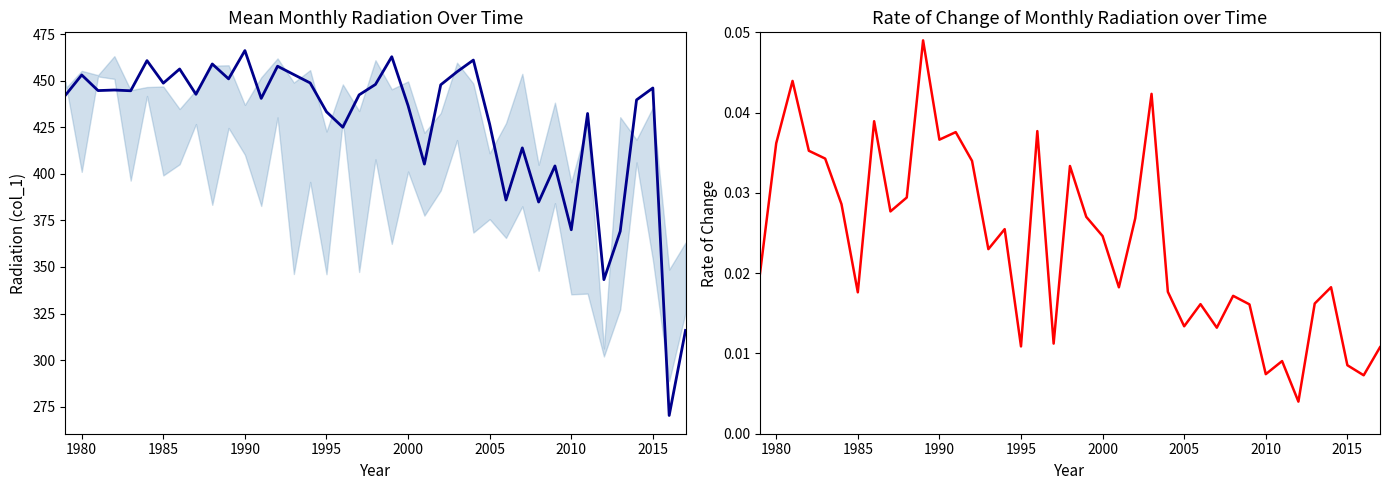

What position from the right is 1990?

28